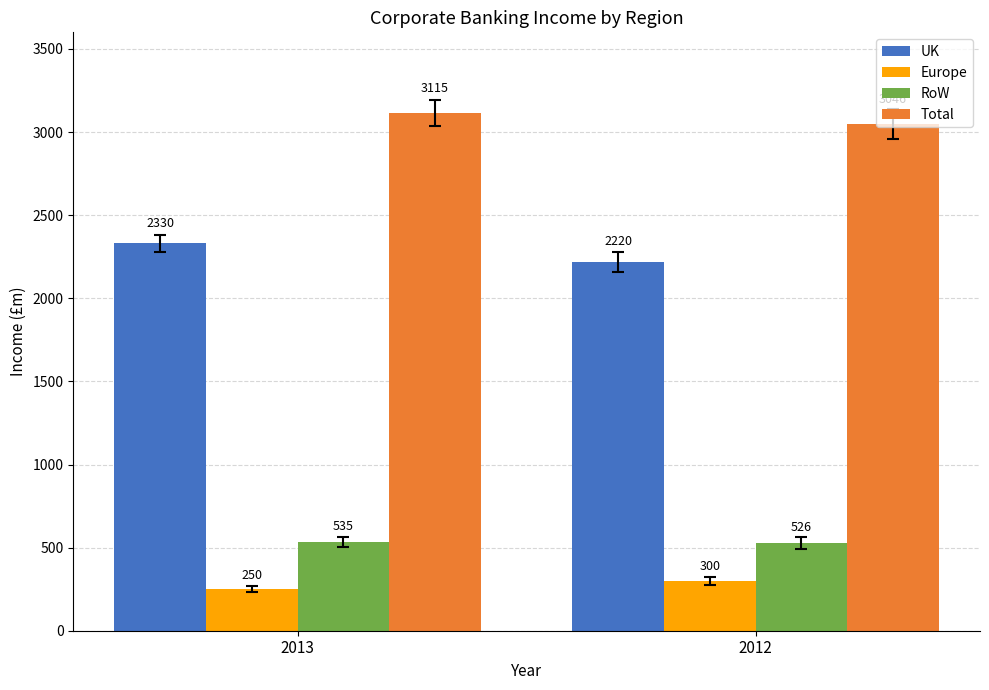

At which category does the chart reach its peak across all series?

2013